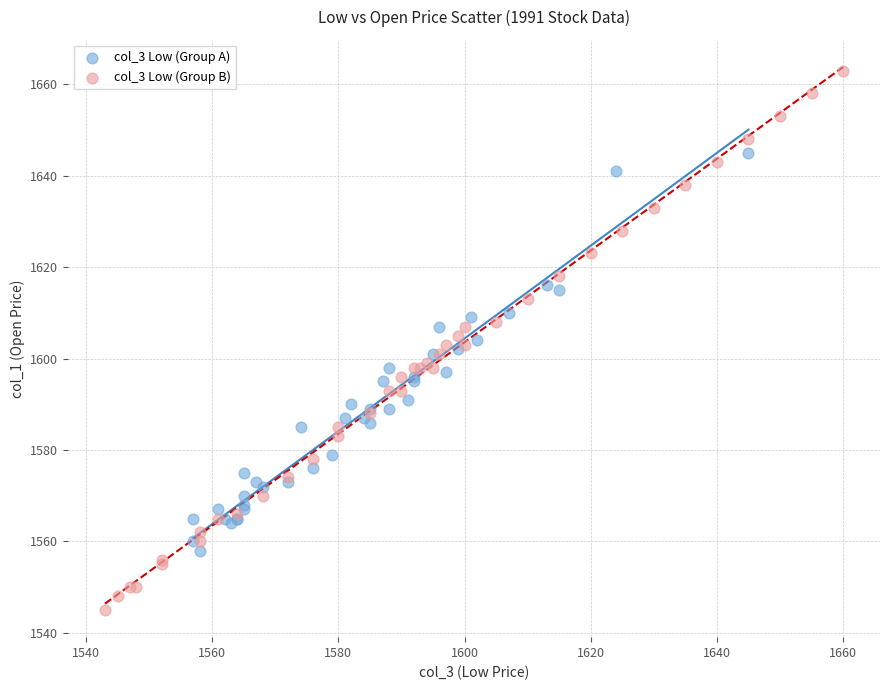

Which series reaches the minimum Y coordinate?

col_3 Low (Group B)